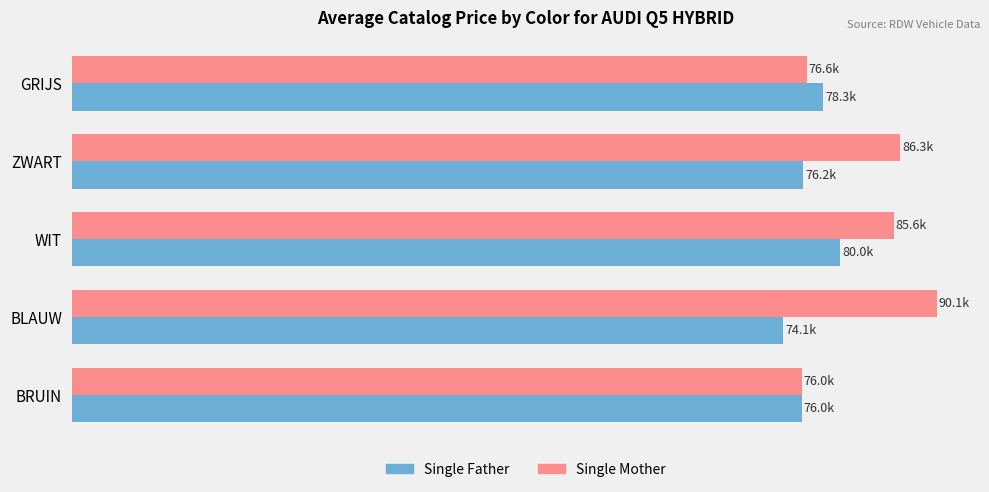

What is the value of the Single Father bar at the 1st from the left?

78295